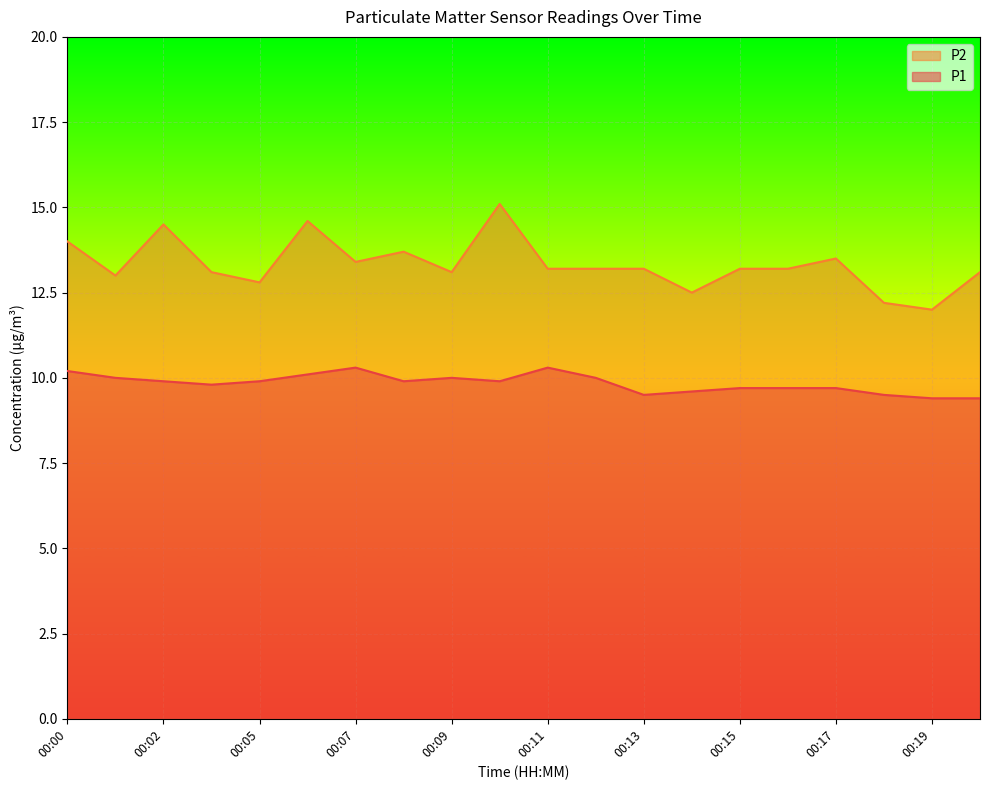

Which label corresponds to the smallest value in the chart?

00:19